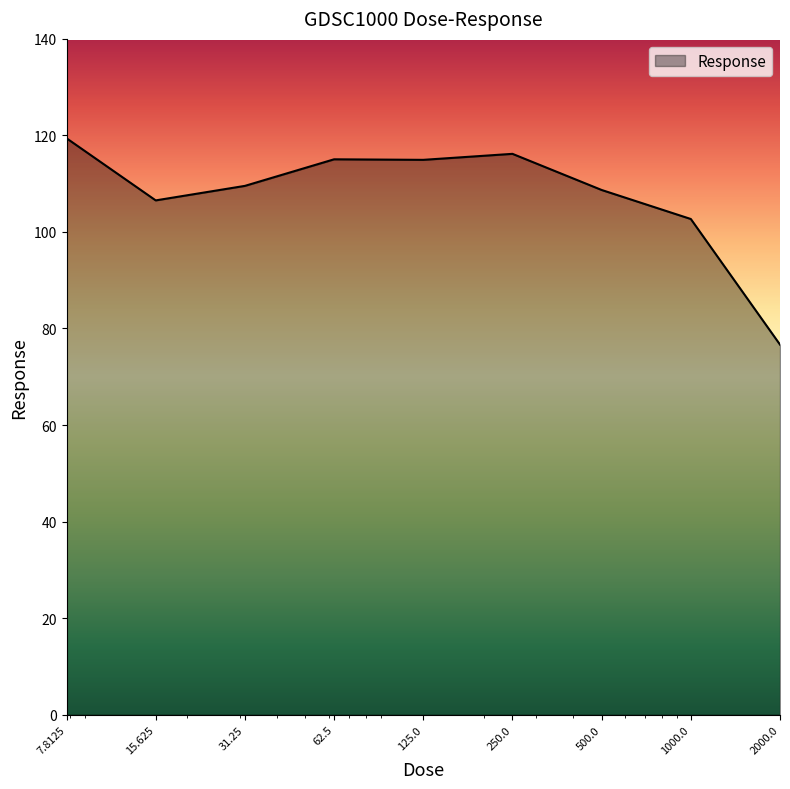

What is the difference between the maximum and minimum values?

42.8